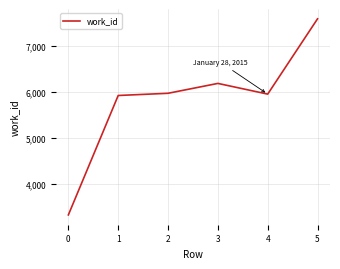

What is the change in value from 3 to 4?

-233